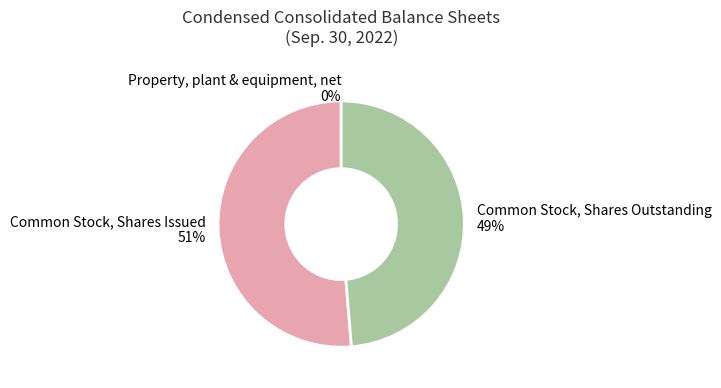

To the nearest percent, what percentage of the pie is Common Stock, Shares Outstanding?

49%